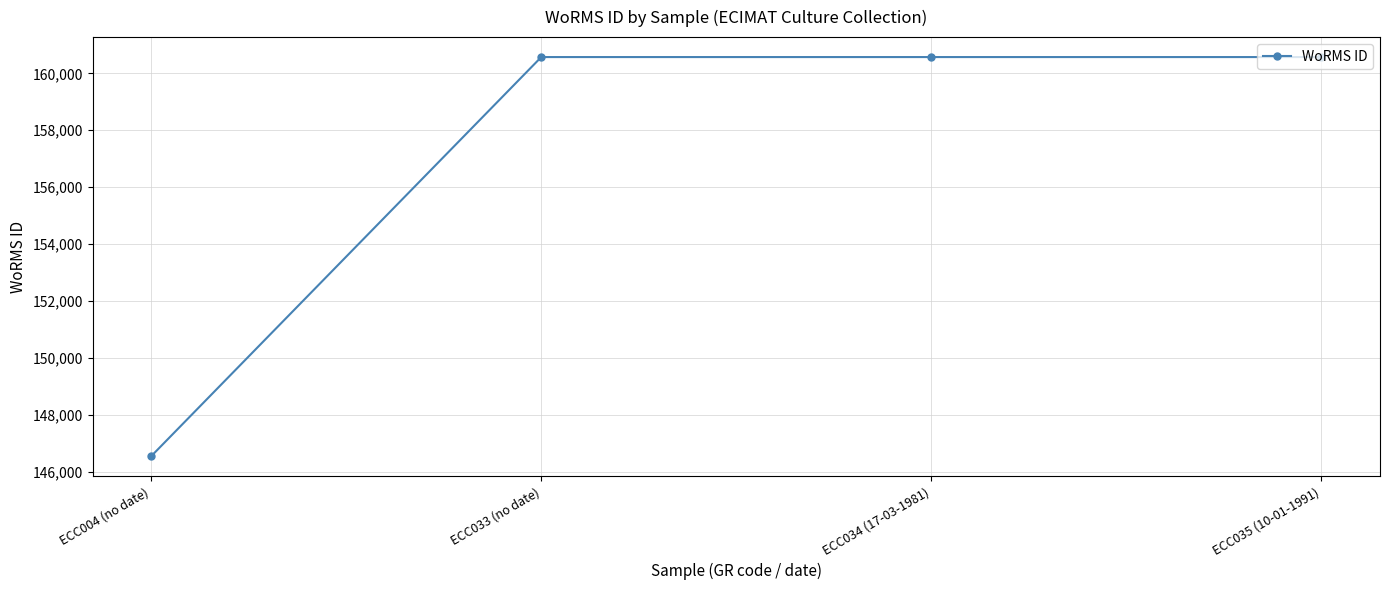

True or false: there are more than 1 points higher than both neighbors.

False